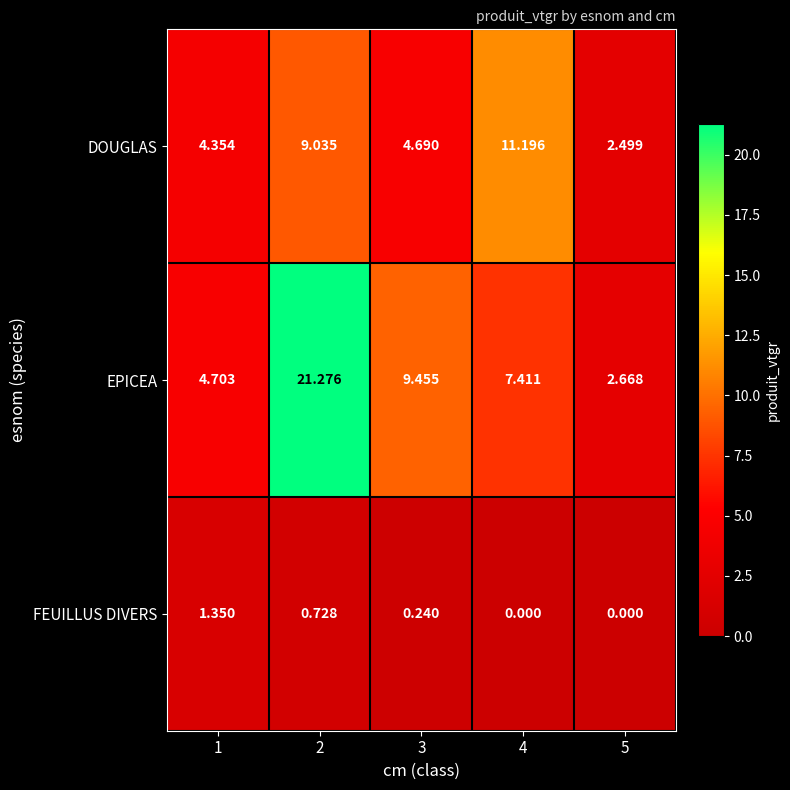

Which series has the largest total across all categories?

EPICEA